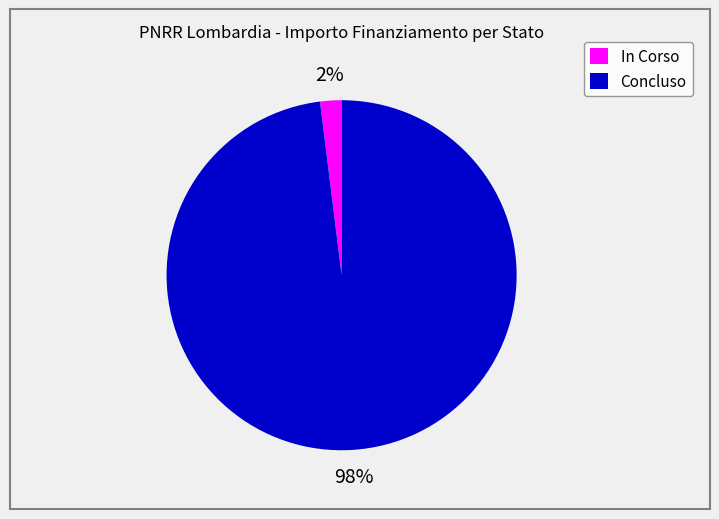

Is In Corso the majority of the pie?

No